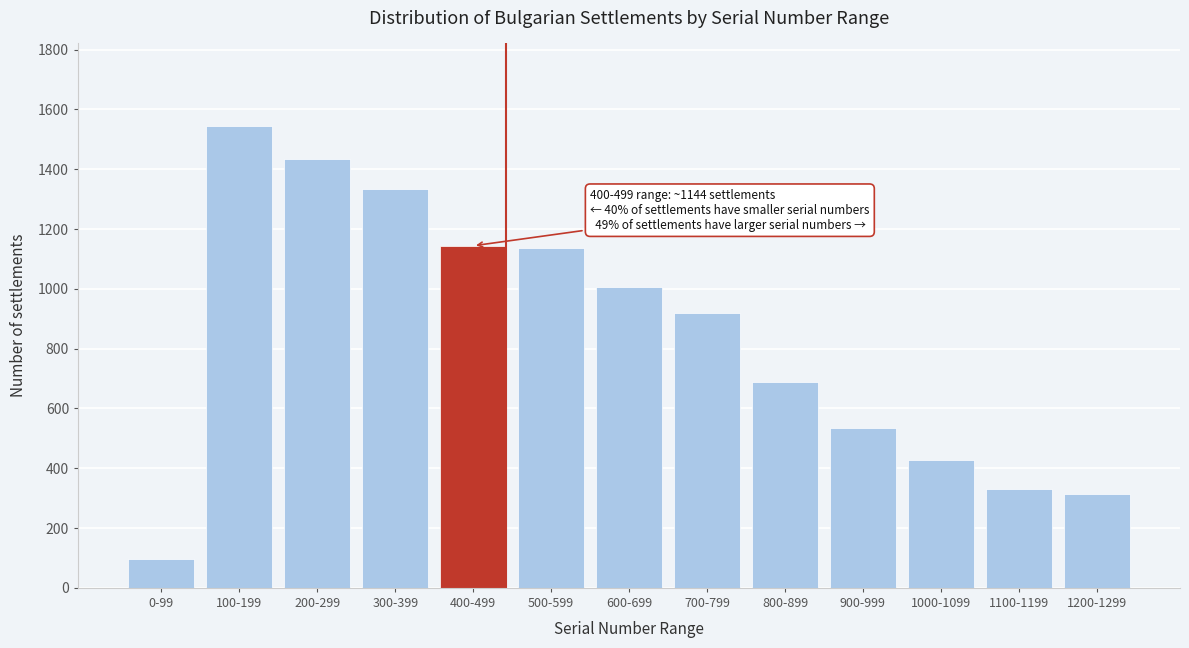

Which category has the lowest value across all series?

0-99